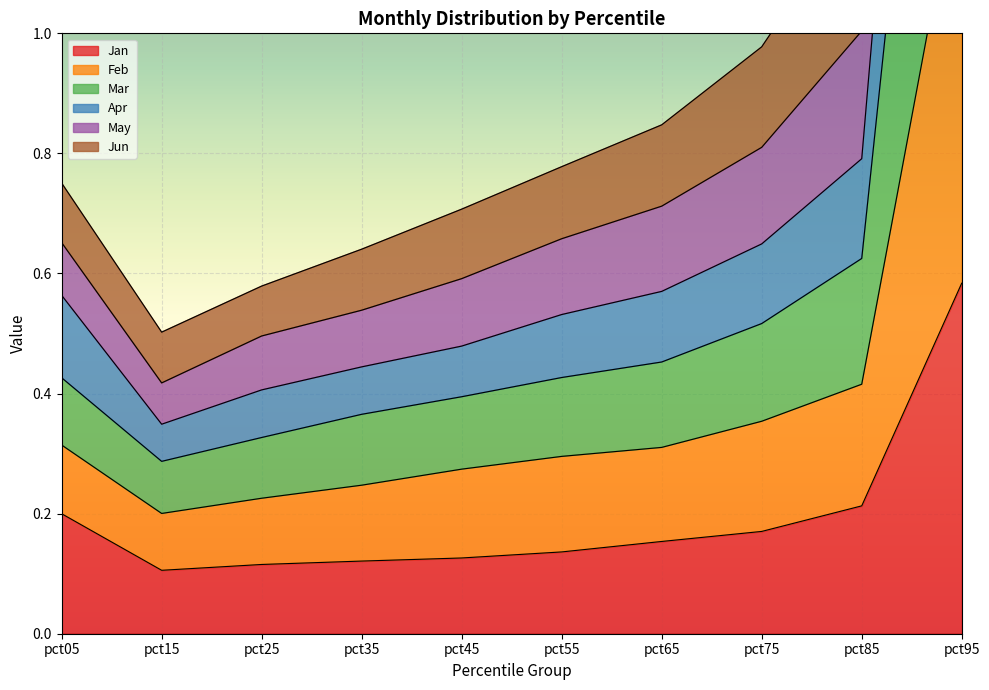

Which category has the highest value in the Jan series?

pct95